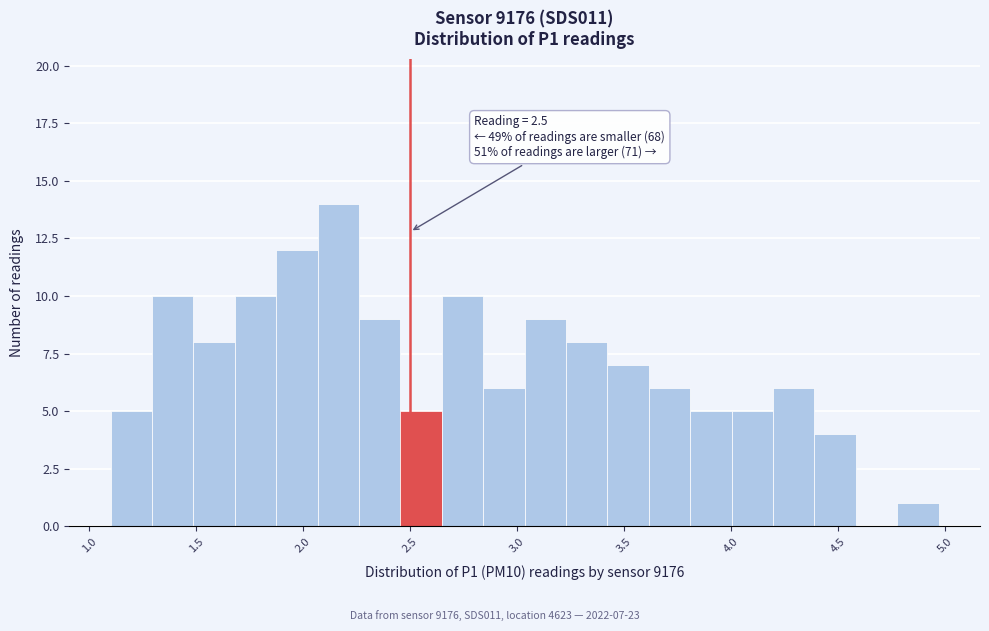

Read against the x-axis, roughly where is the centre of the tallest bar?

2.15